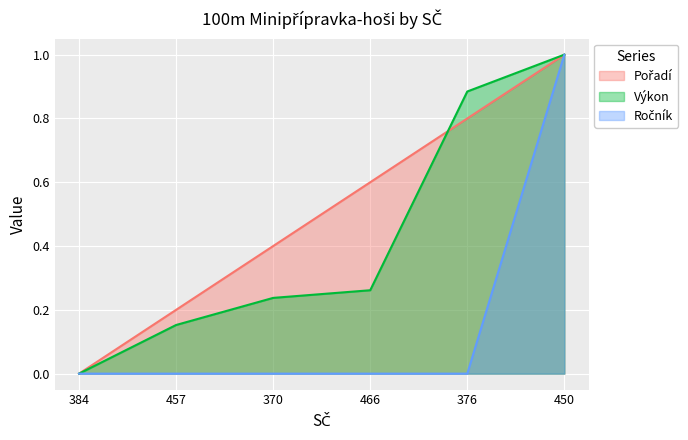

Reading left to right, list all the values displayed in this chart.

Pořadí: 384=0.0	457=0.2	370=0.4	466=0.6	376=0.8	450=1.0
Výkon: 384=0.0	457=0.2	370=0.2	466=0.3	376=0.9	450=1.0
Ročník: 384=0.0	457=0.0	370=0.0	466=0.0	376=0.0	450=1.0